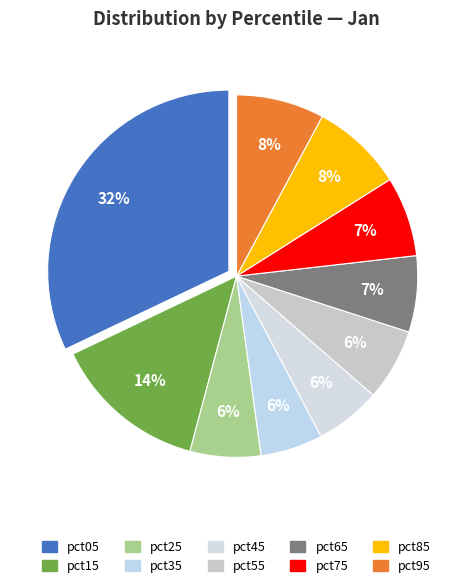

Count the number of slices in the pie.

10